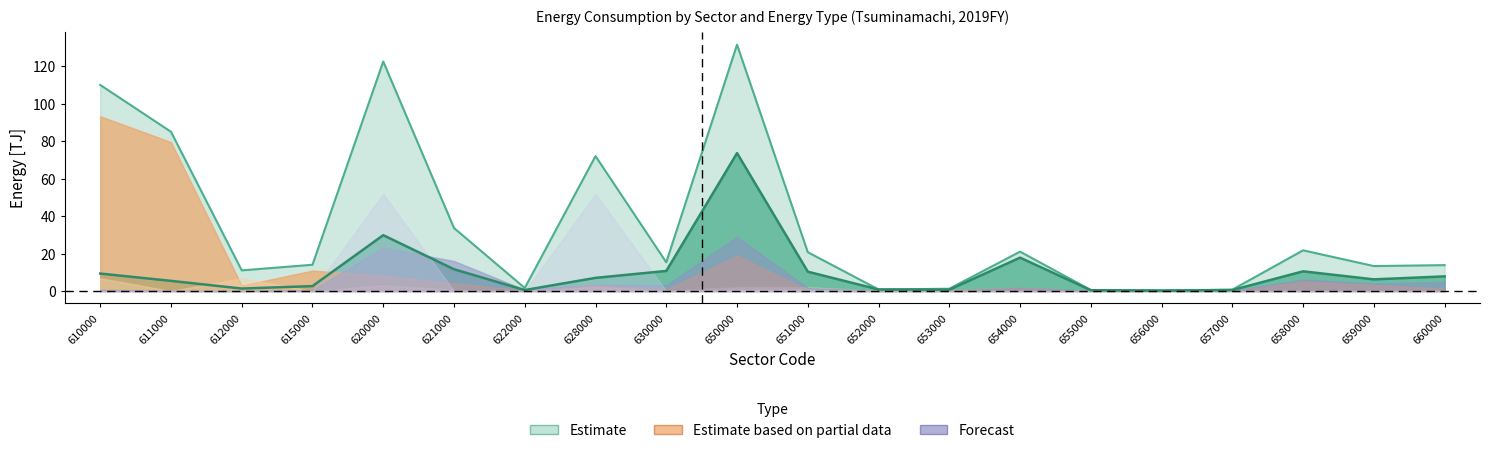

In City Gas, how many points are higher than both neighbors (excluding endpoints)?

5